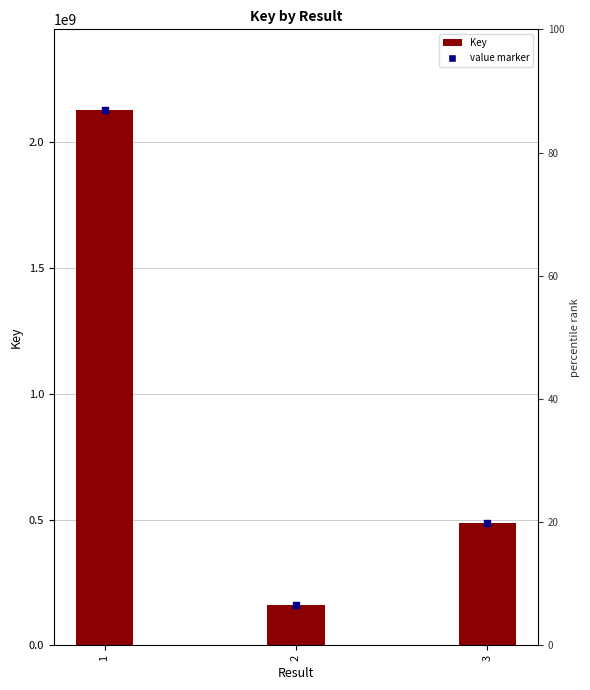

At which category is the sum across all series the highest?

1